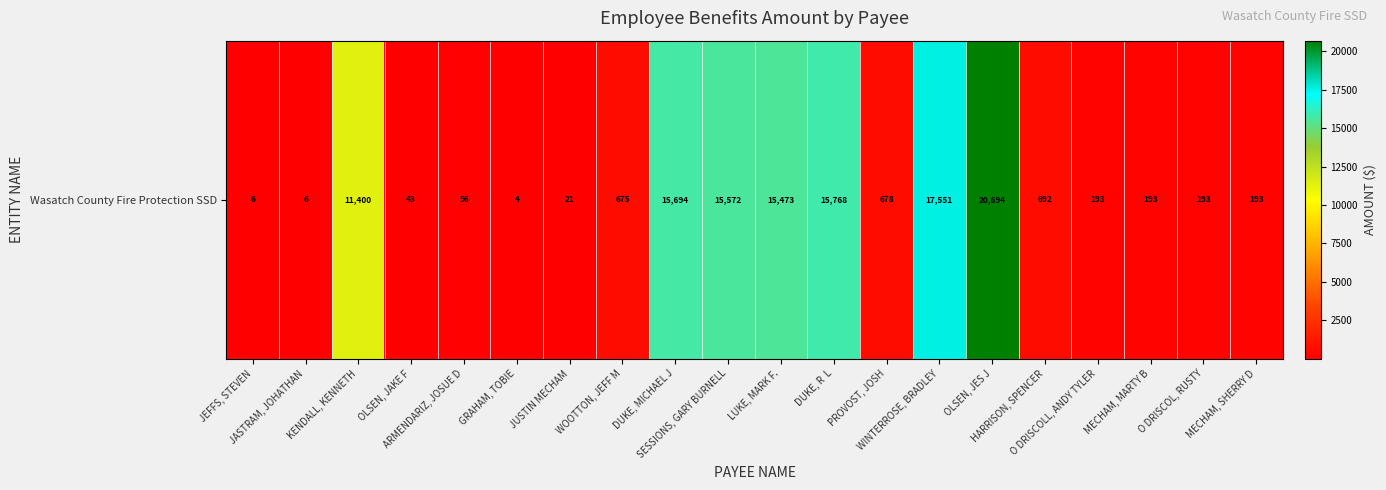

Which label corresponds to the largest value in the chart?

OLSEN, JES J